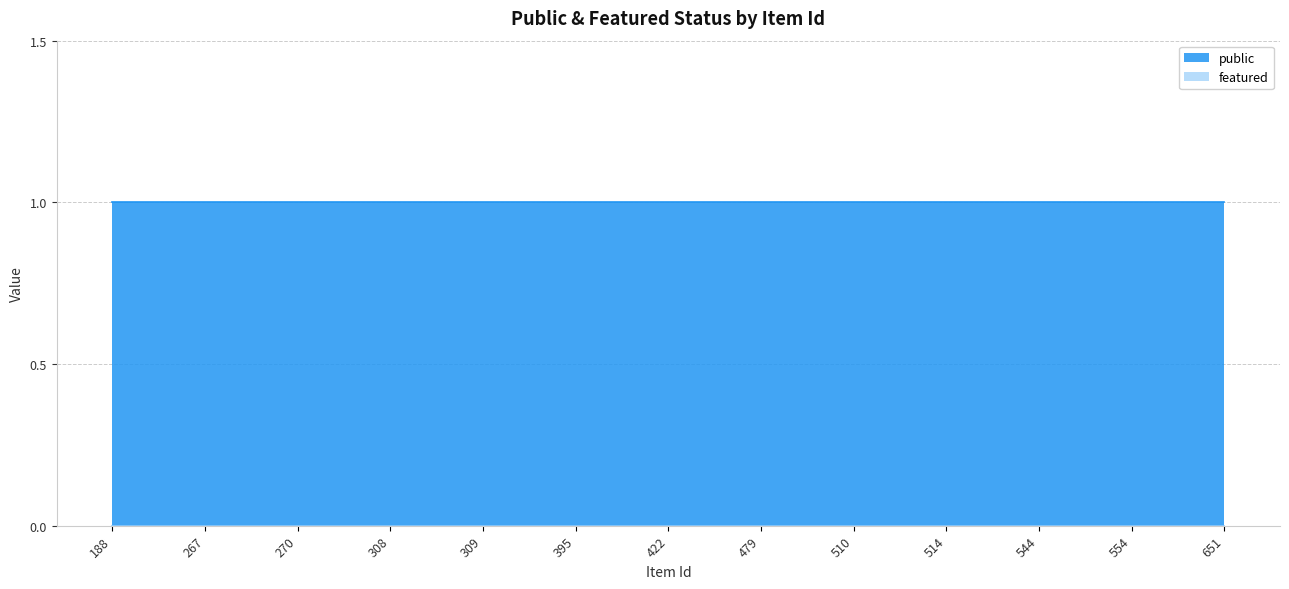

List the labels in order of featured value, smallest first.

188, 267, 270, 308, 309, 395, 422, 479, 510, 514, 544, 554, 651